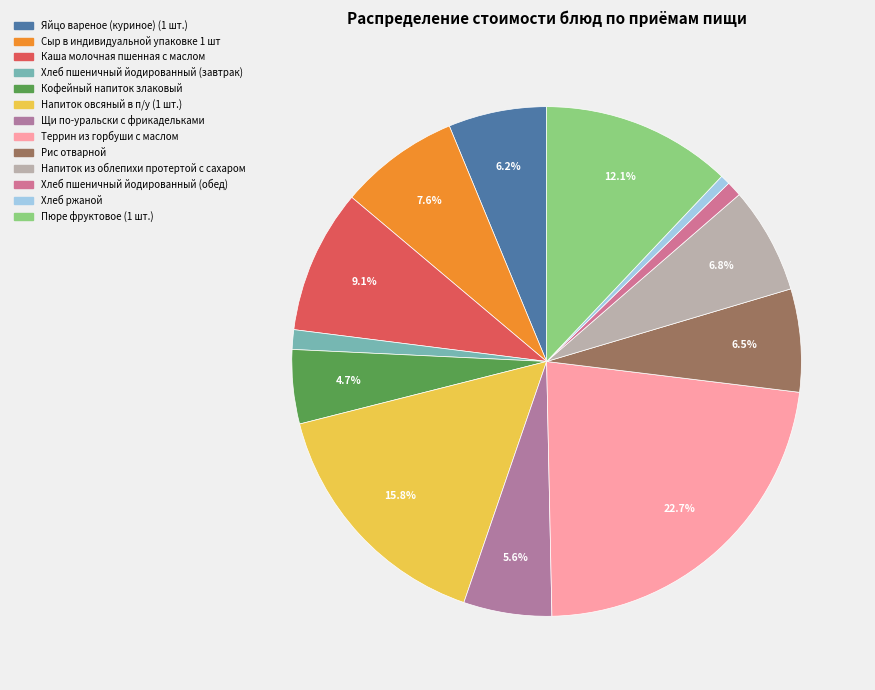

To the nearest percent, what is the difference between the Хлеб пшеничный йодированный (завтрак) and Каша молочная пшенная с маслом slice percentages?

8%